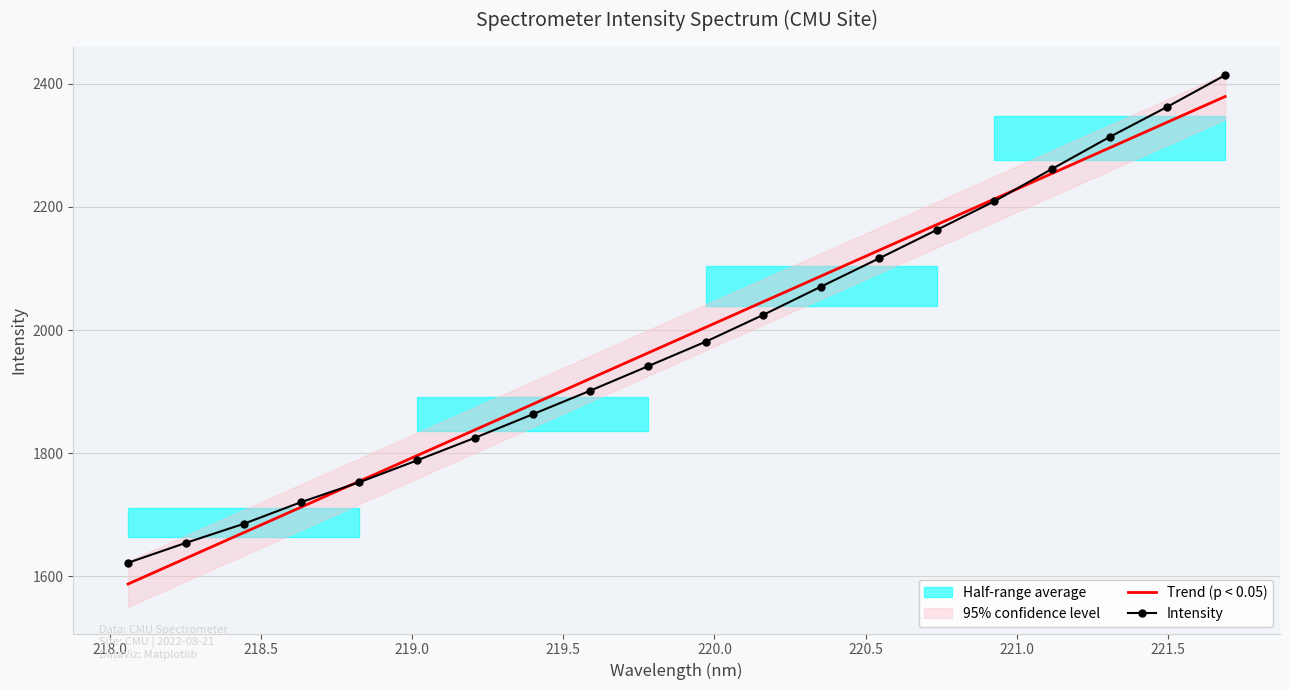

What is the highest value of the Trend (p < 0.05) series?

2379.5